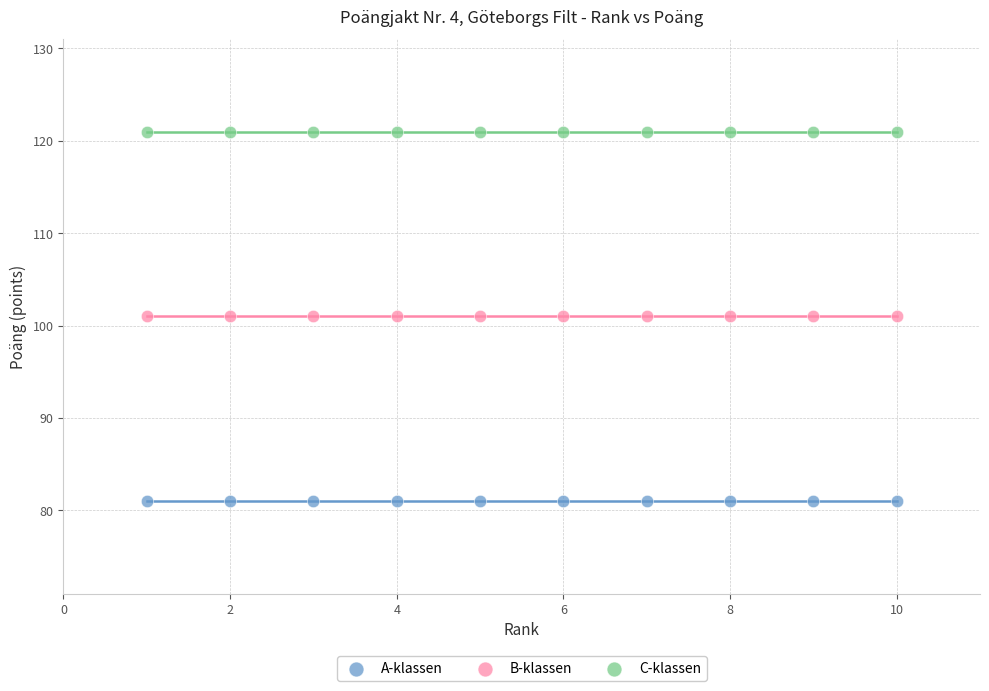

Which series contains the lowest Y value?

A-klassen